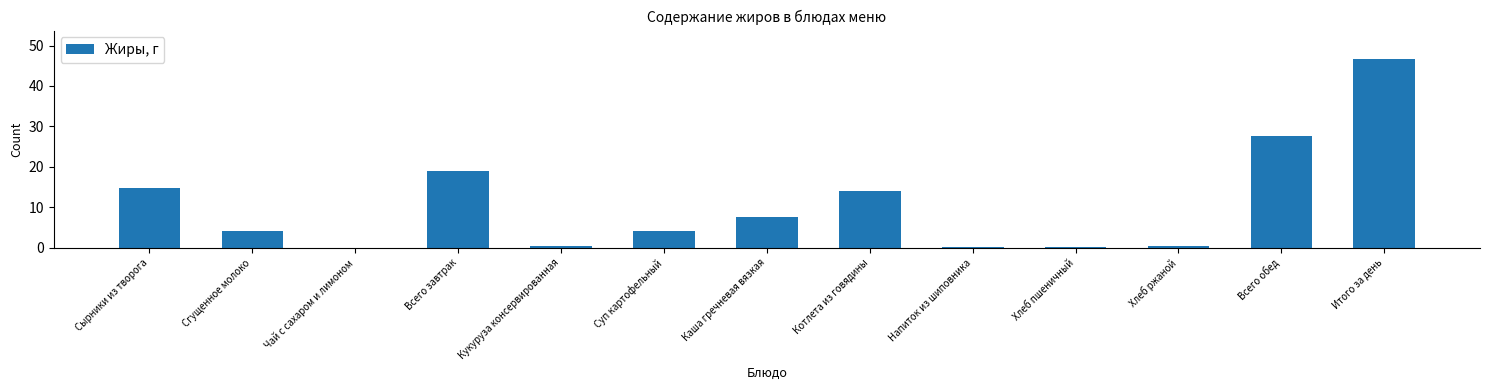

Read the value at Сырники из творога.

14.9